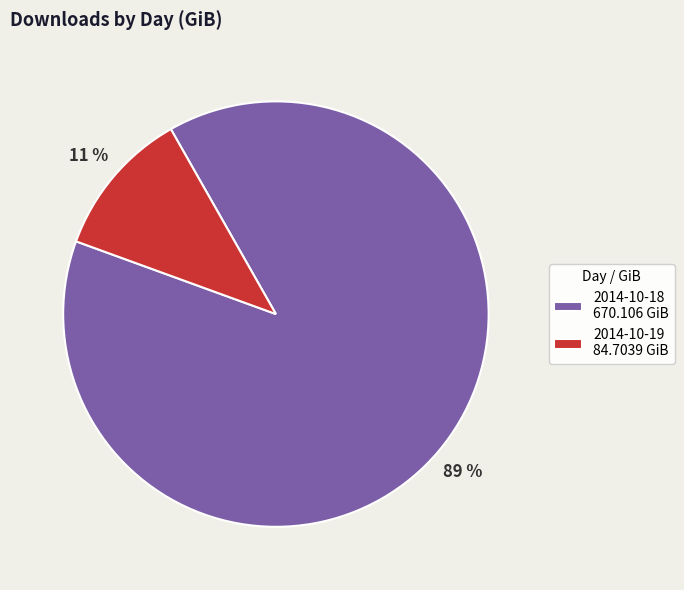

To the nearest percent, what is the difference between the largest and smallest slice percentages?

78%